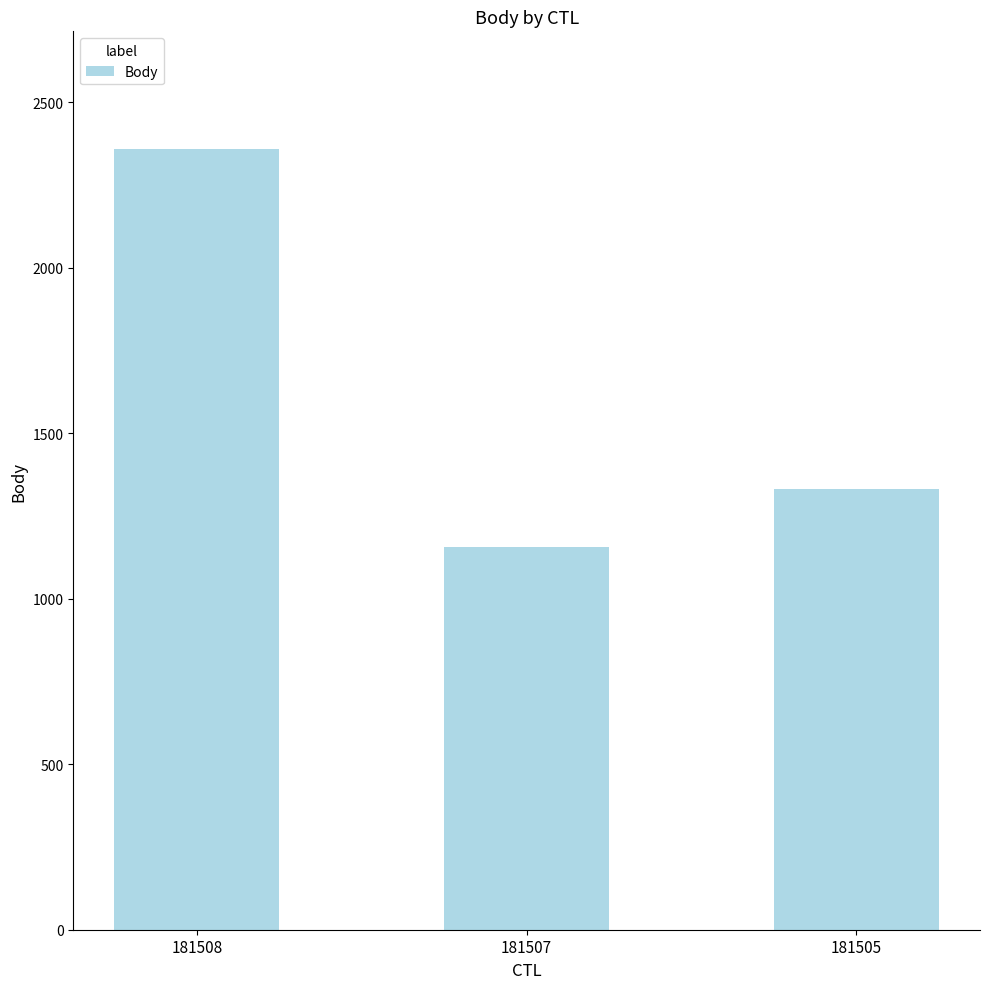

How many distinct data groups are displayed?

1